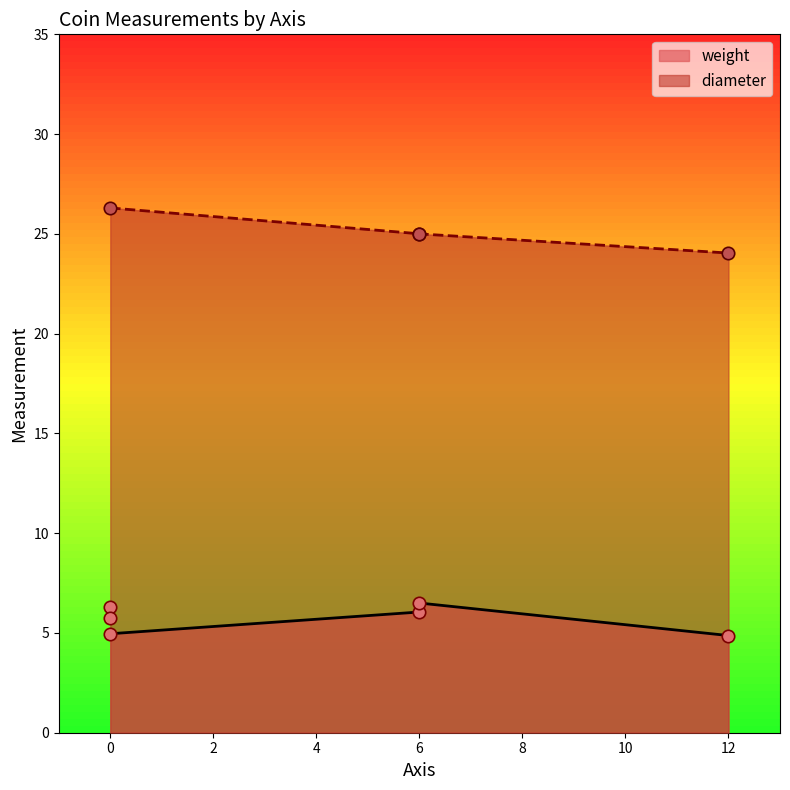

Between 4 and 5, which is larger?

4